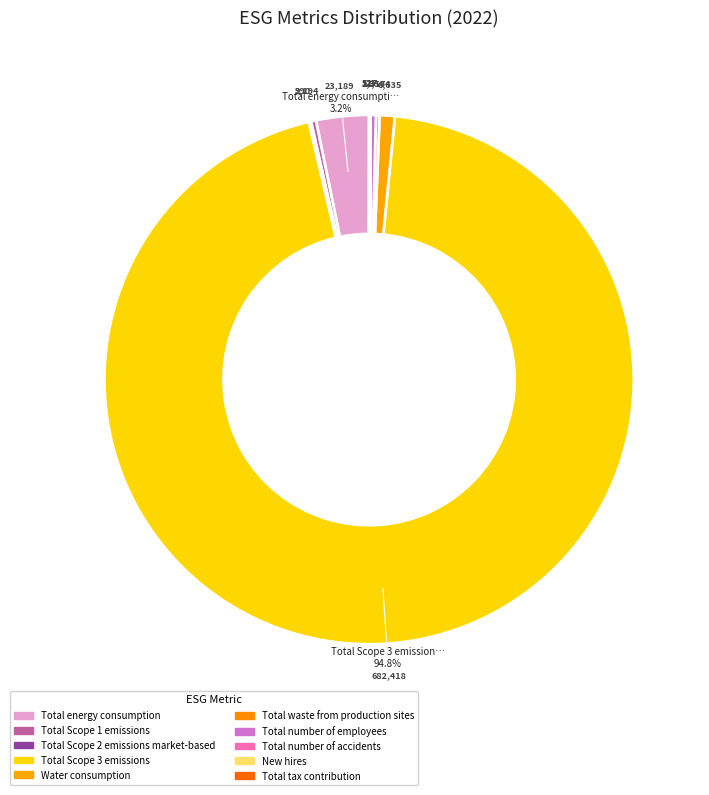

How many slices are in this pie chart?

10